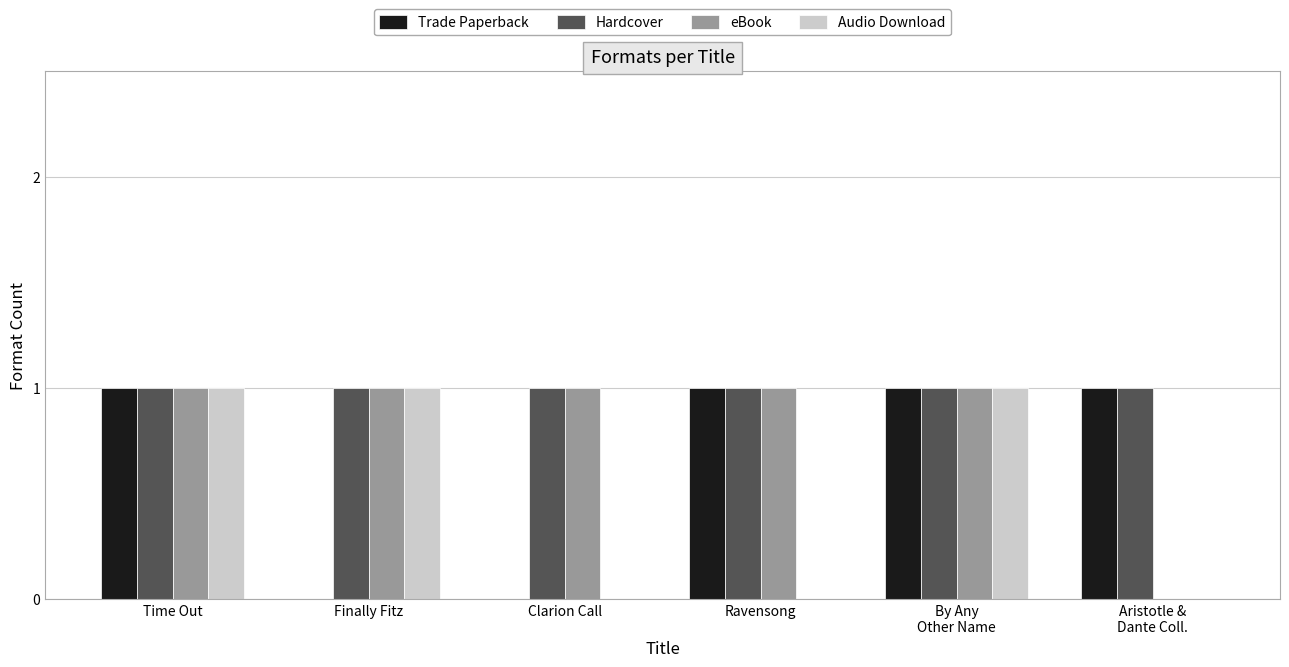

What is the difference between the Trade Paperback values at Clarion Call and Ravensong?

1